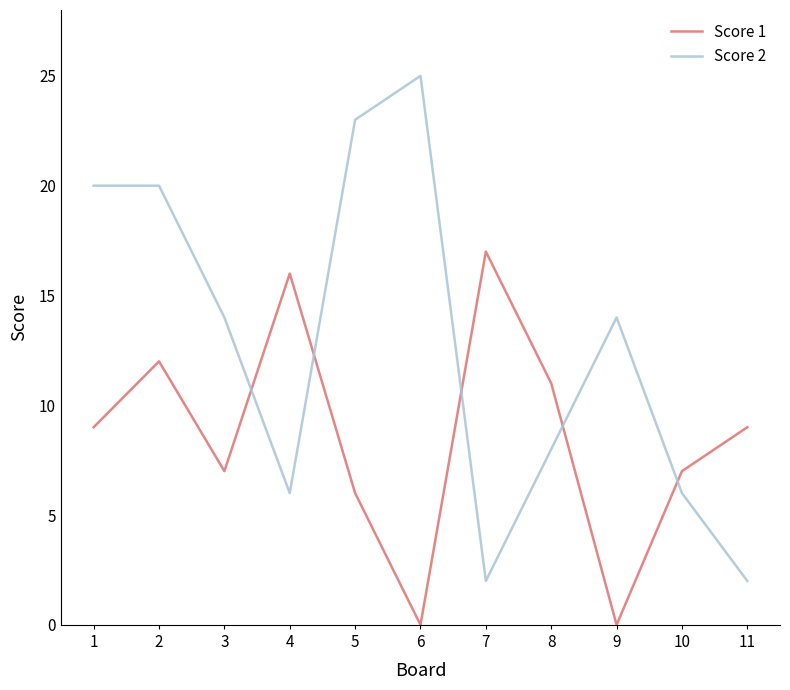

True or false: Score 1 has a value of 6 at 5.

True